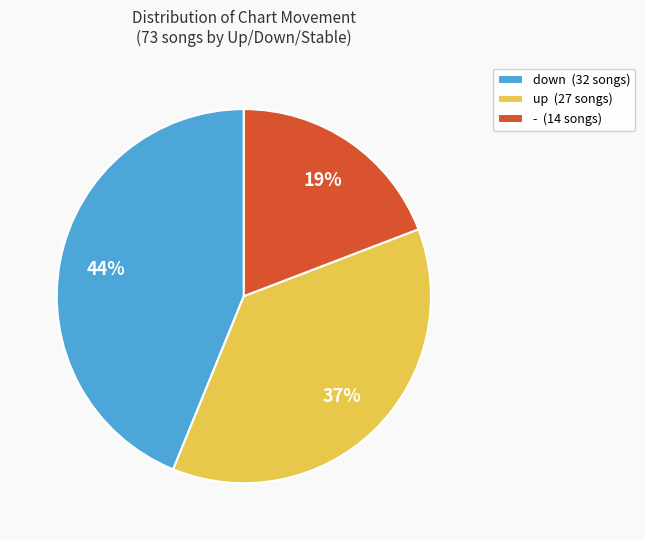

True or false: up accounts for 23% of the total.

False